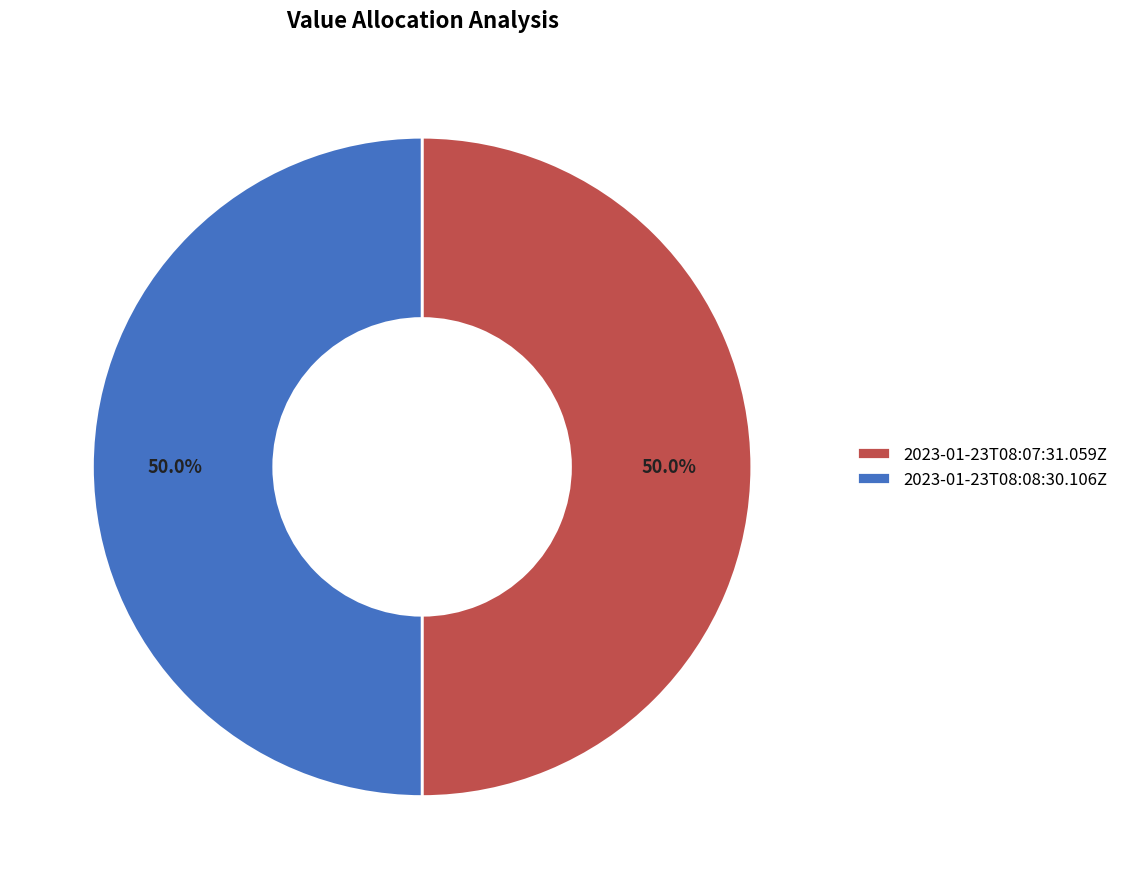

What is the ratio of the value at 2023-01-23T08:08:30.106Z to the value at 2023-01-23T08:07:31.059Z?

1.0